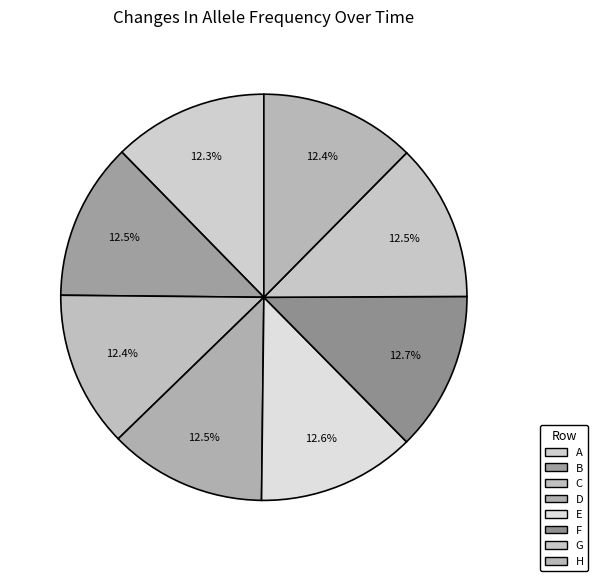

Do G and B together represent more than half of the pie?

No